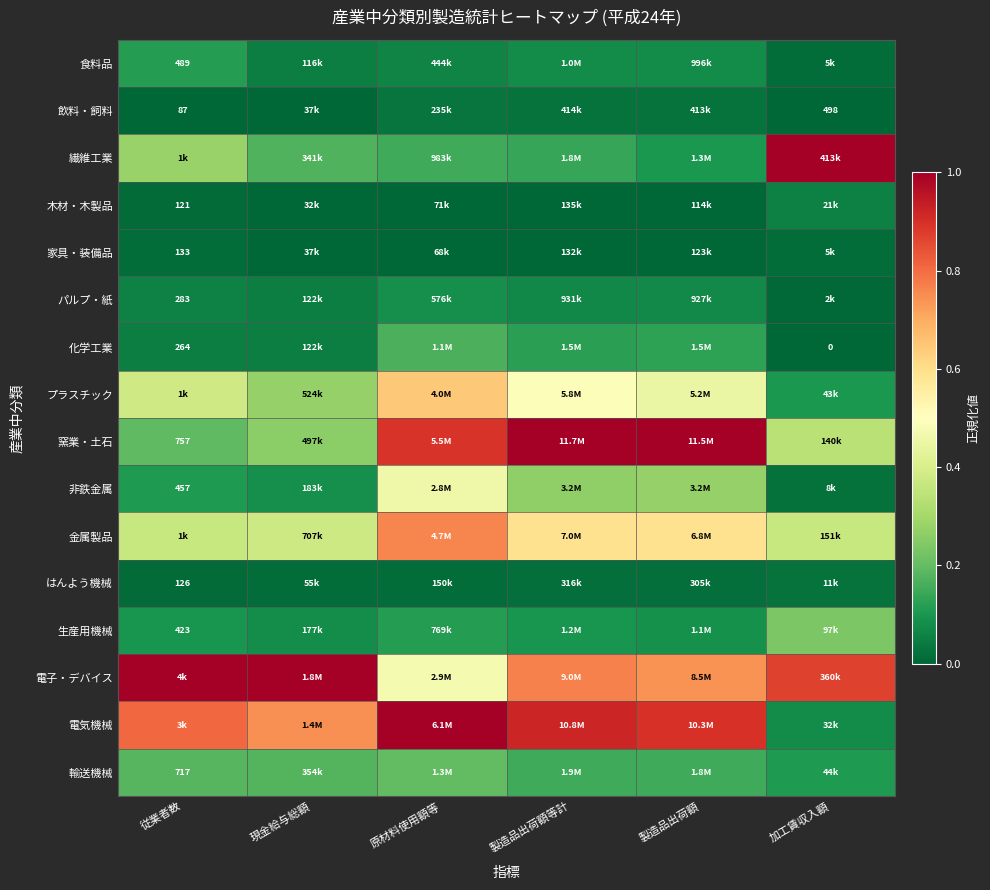

List the series in order of their peak value, lowest first.

家具・装備品, はんよう機械, 飲料・飼料, 木材・木製品, パルプ・紙, 食料品, 化学工業, 輸送機械, 生産用機械, 非鉄金属, プラスチック, 金属製品, 繊維工業, 窯業・土石, 電子・デバイス, 電気機械